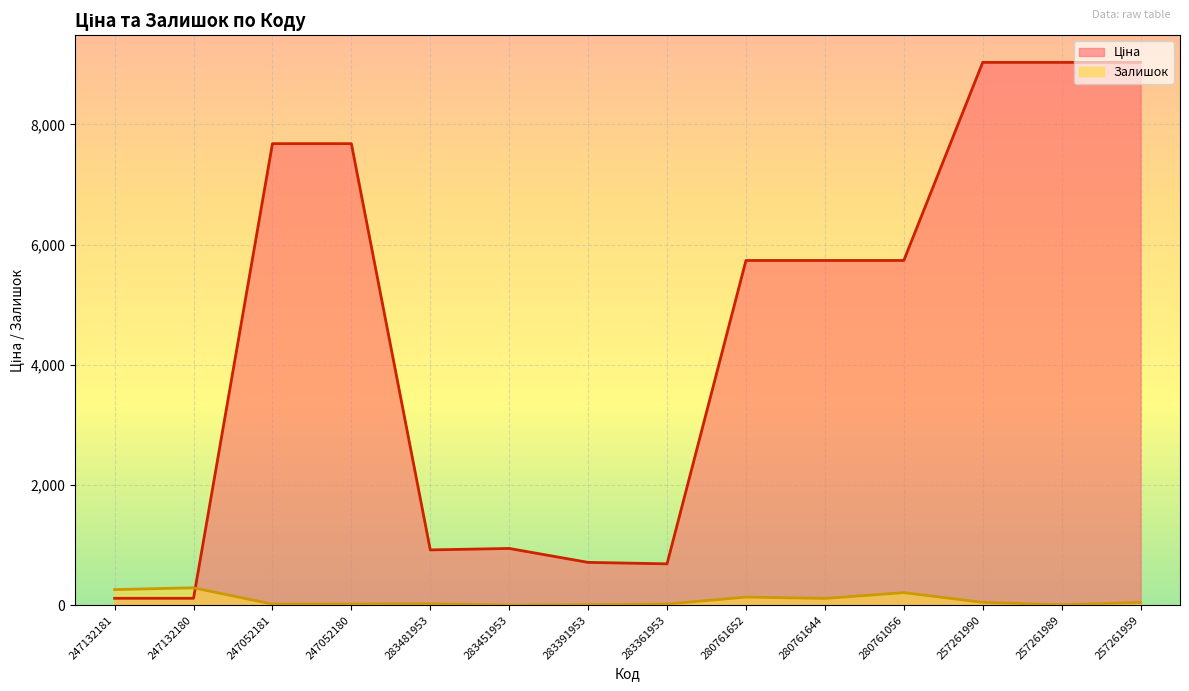

What is the sum of the Ціна values at 247052180 and 283451953?

8625.9